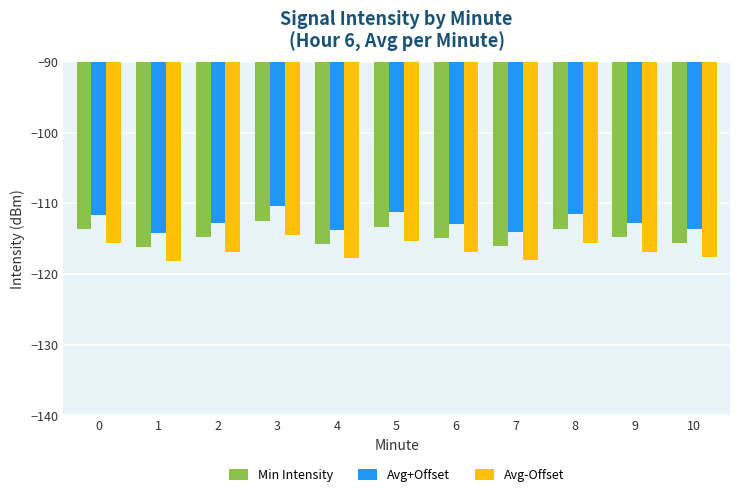

How many bars are there in total?

33